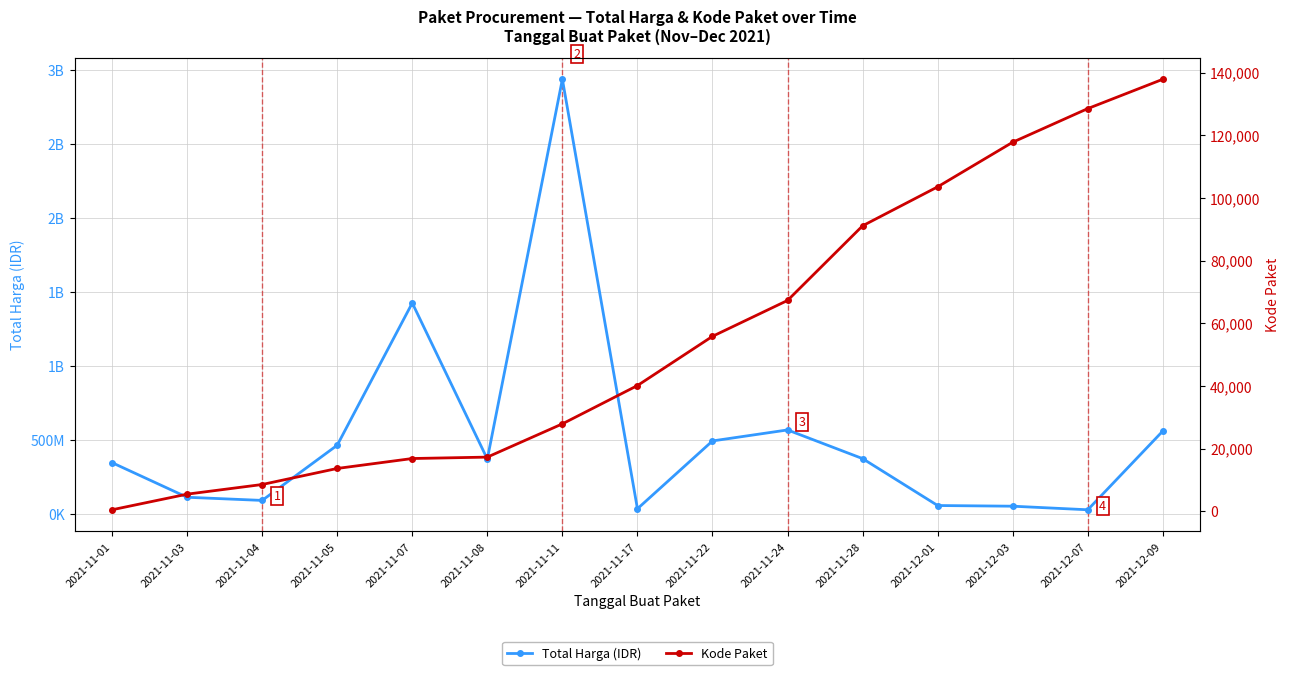

At which label is Total Harga (IDR) closest to 1483187620?

2021-11-07